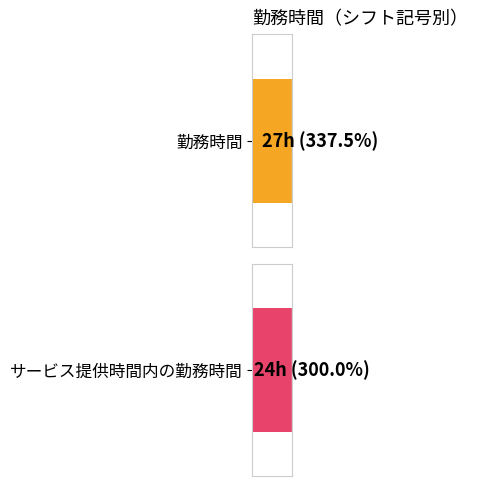

List the series in order of their overall mean, highest first.

勤務時間, サービス提供時間内の勤務時間